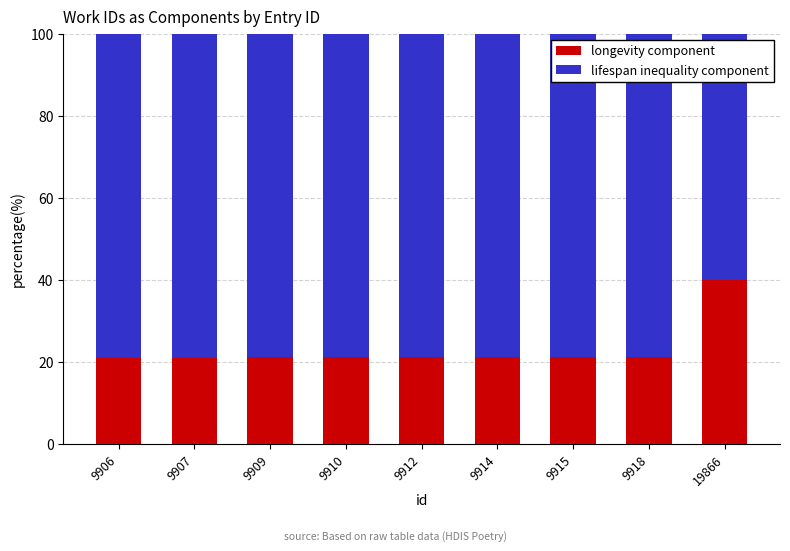

What is the highest value of the longevity component series?

40.0